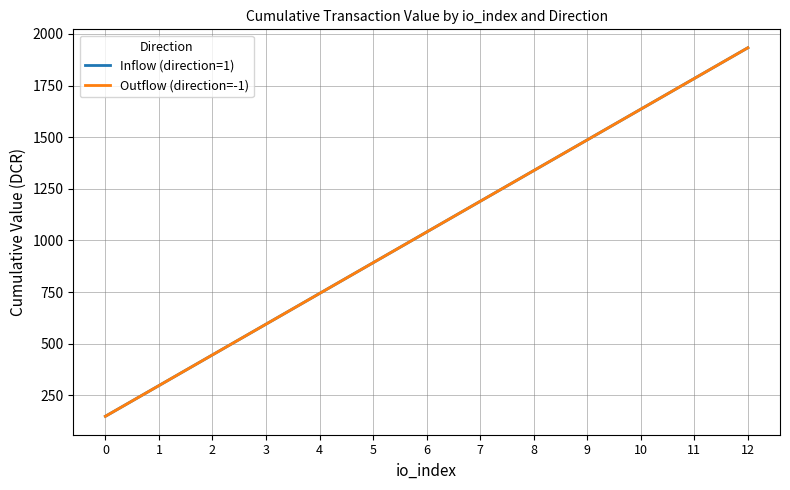

Reading right to left, transcribe all the data shown in this chart.

Inflow (direction=1): 1933.2	1784.5	1635.8	1487.1	1338.4	1189.7	1040.9	892.2	743.5	594.8	446.1	297.4	148.7
Outflow (direction=-1): 1933.2	1784.5	1635.8	1487.1	1338.4	1189.7	1040.9	892.2	743.5	594.8	446.1	297.4	148.7